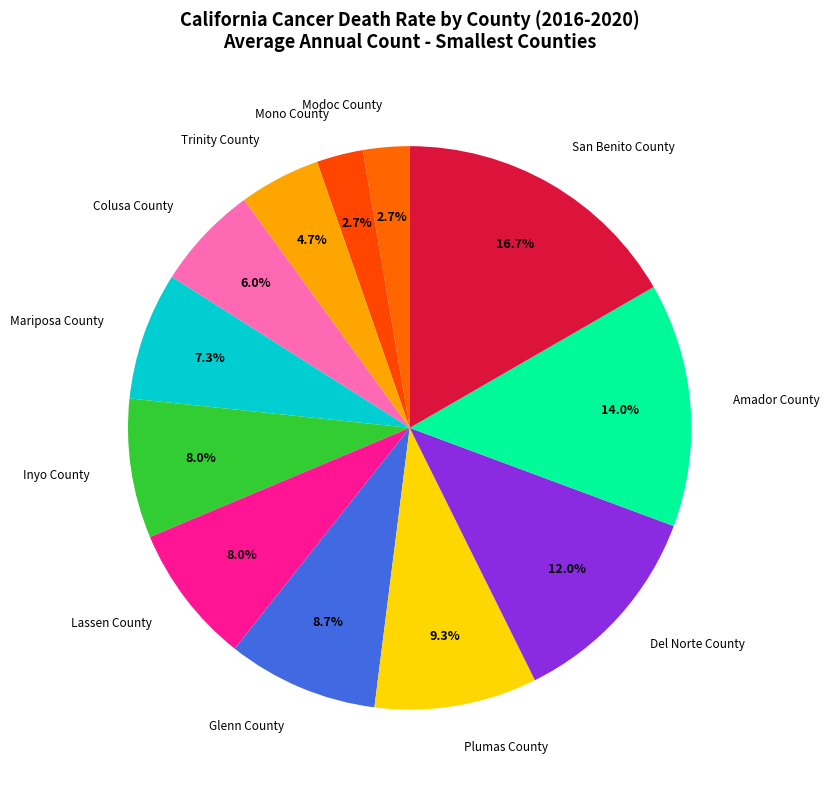

Does Modoc County account for over 50% of the chart?

No